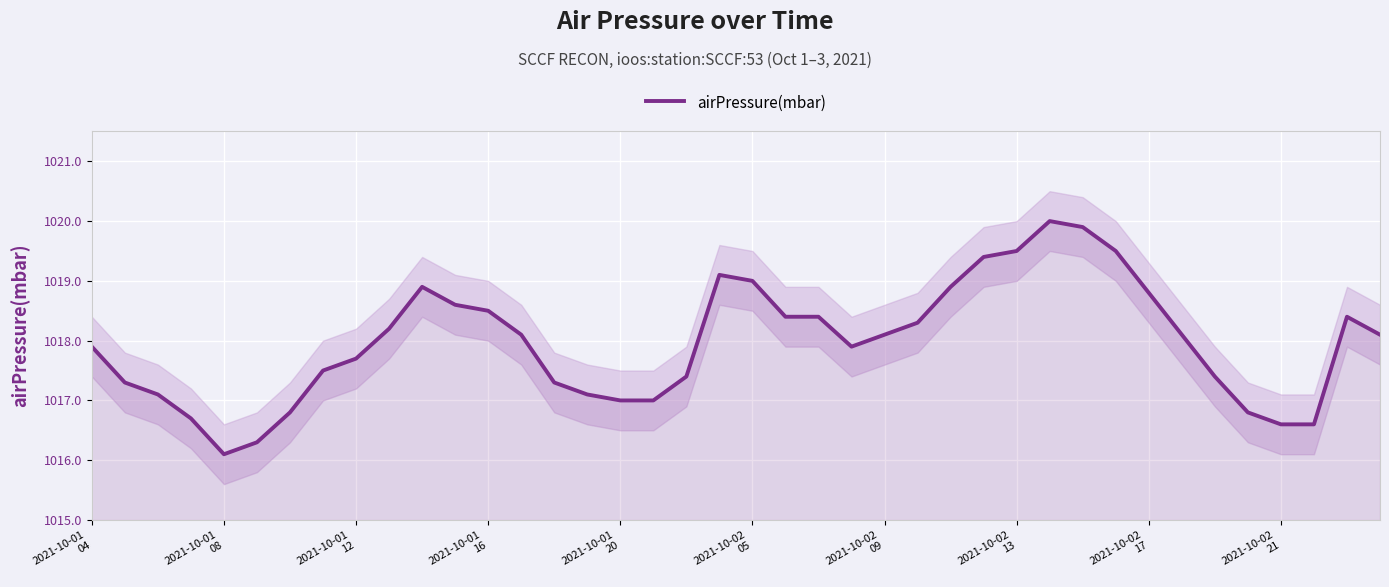

What is the smallest value displayed?

1016.1